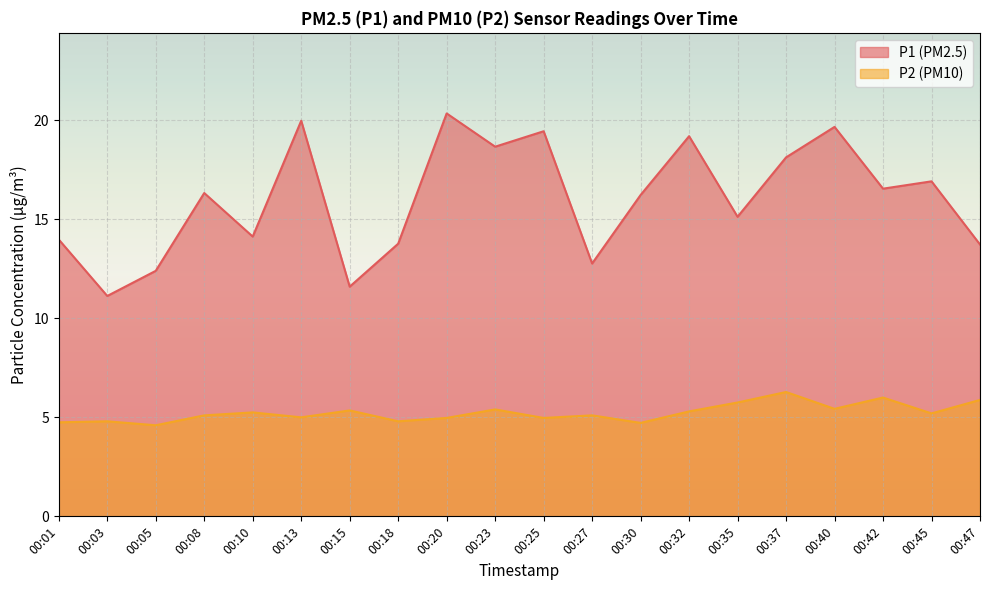

Rank the series by their average value, from lowest to highest.

P2 (PM10), P1 (PM2.5)